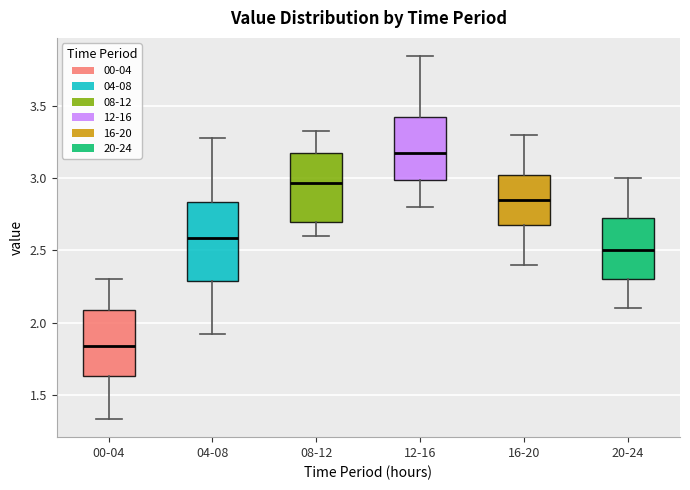

Where does the median line of the box for 12-16 sit on the y-axis? The values are not printed on the chart, so give them approximately, as read against the axis.

3.20